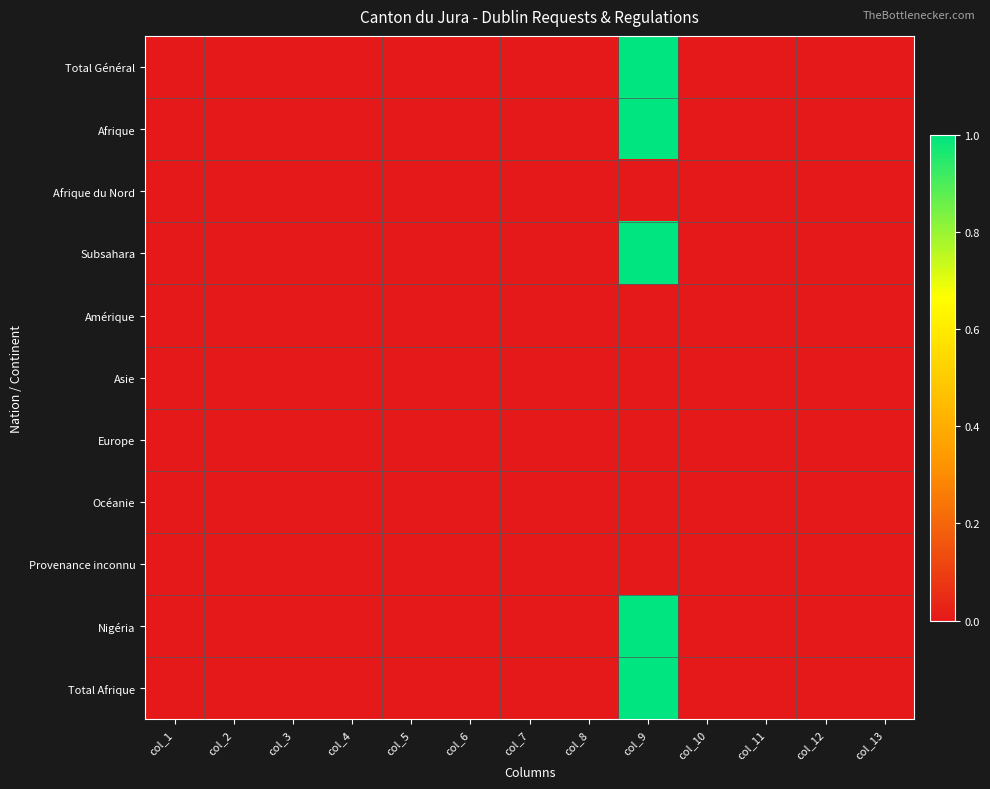

At how many categories does at least one series exceed 0?

1